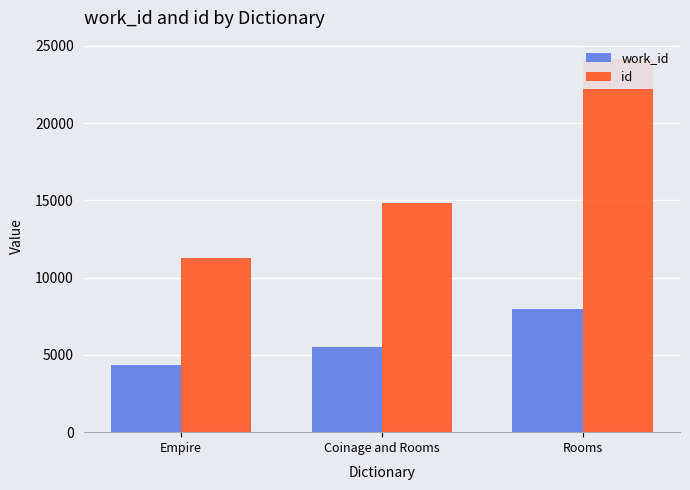

What is the label of the 3rd bar from the left?

Rooms